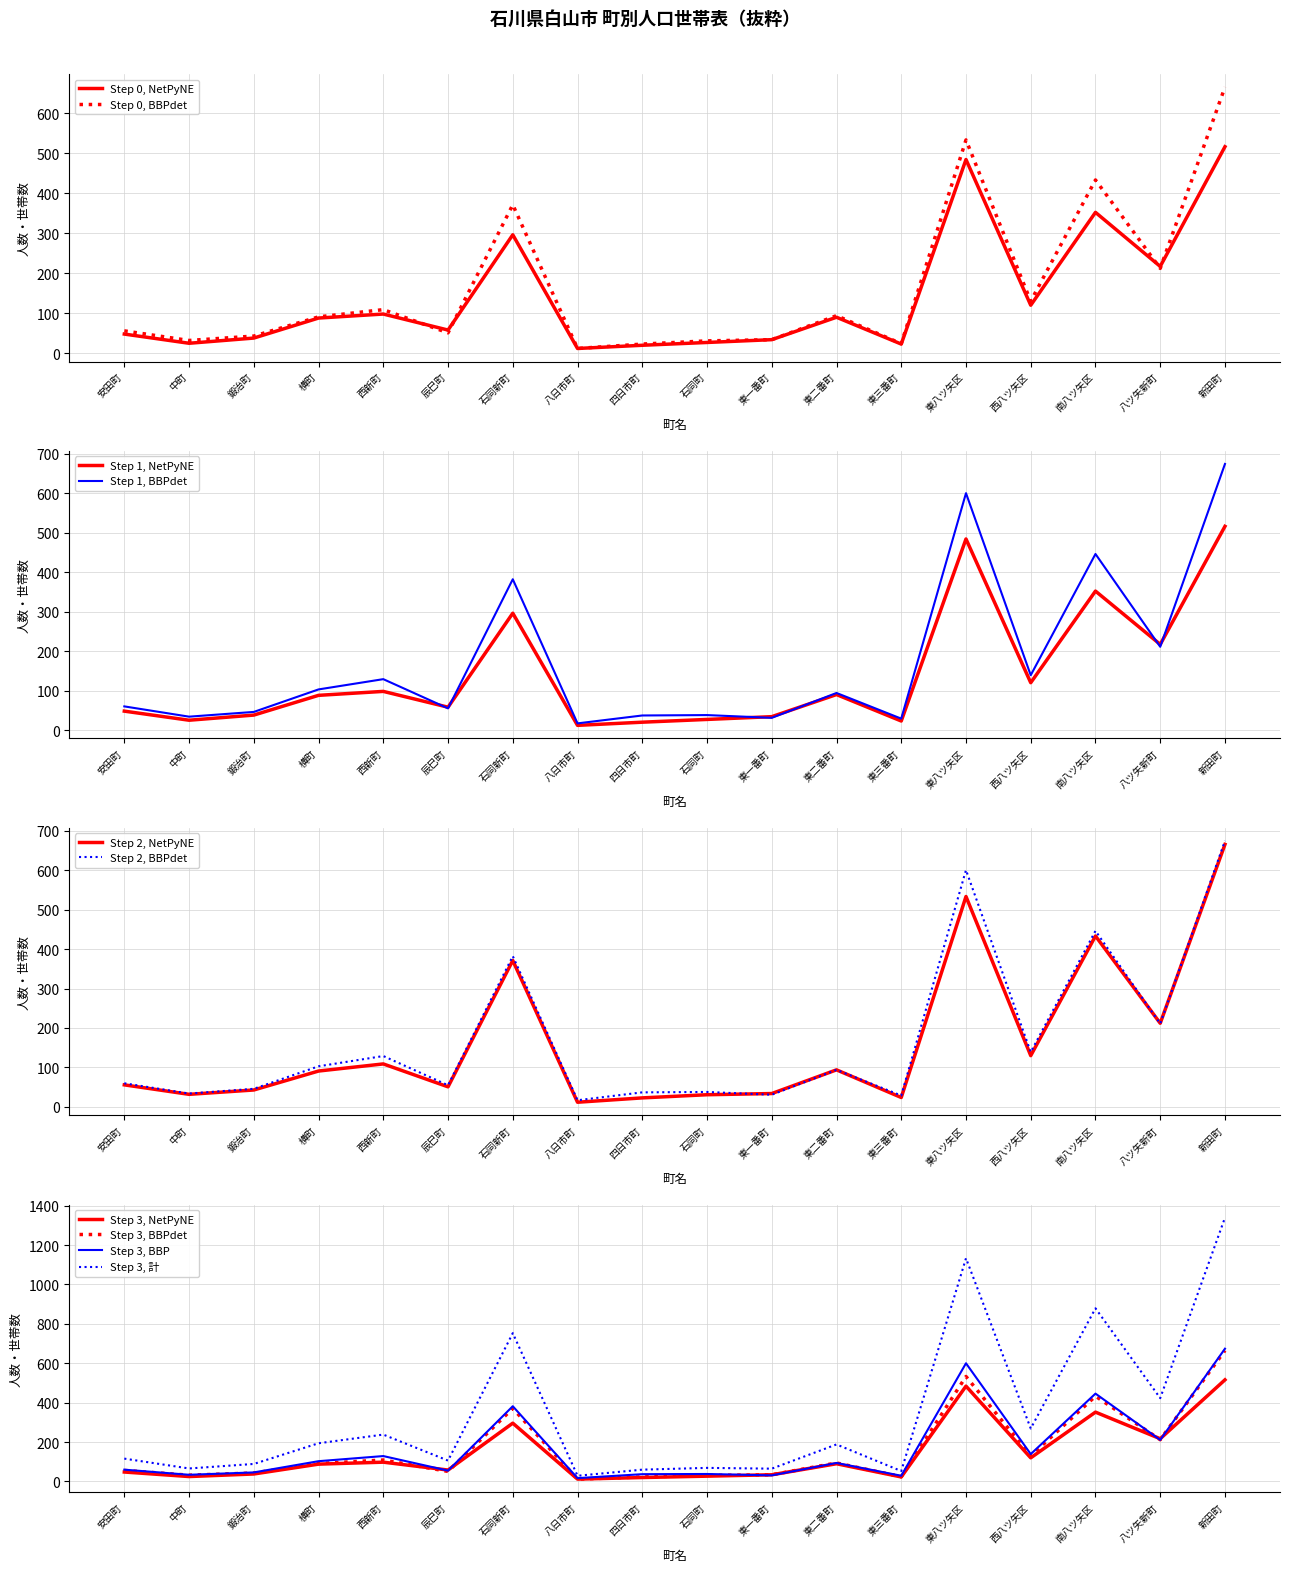

After their last crossing, which series has the higher values: 男 or 女?

女